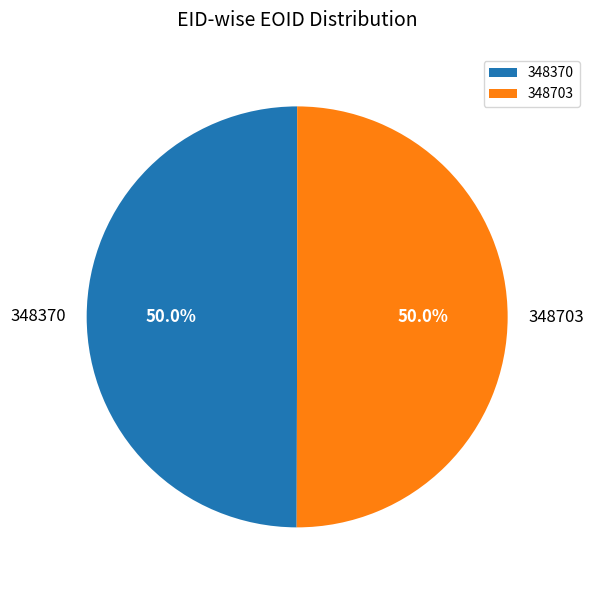

Approximately how many times larger is the value at 348370 compared to 348703?

1.0